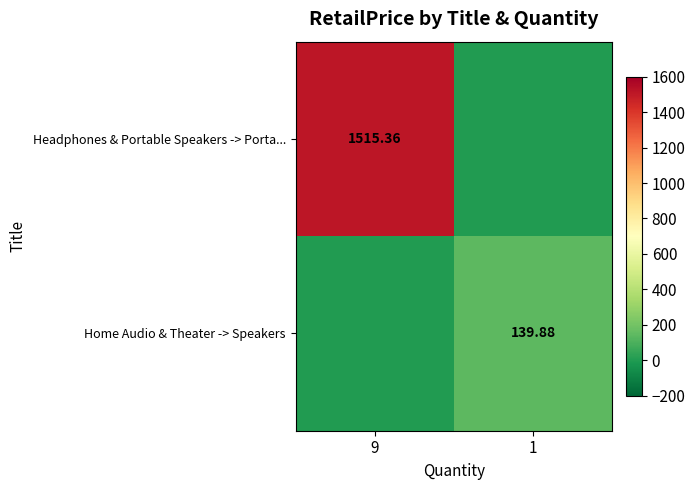

How many distinct data groups are displayed?

2